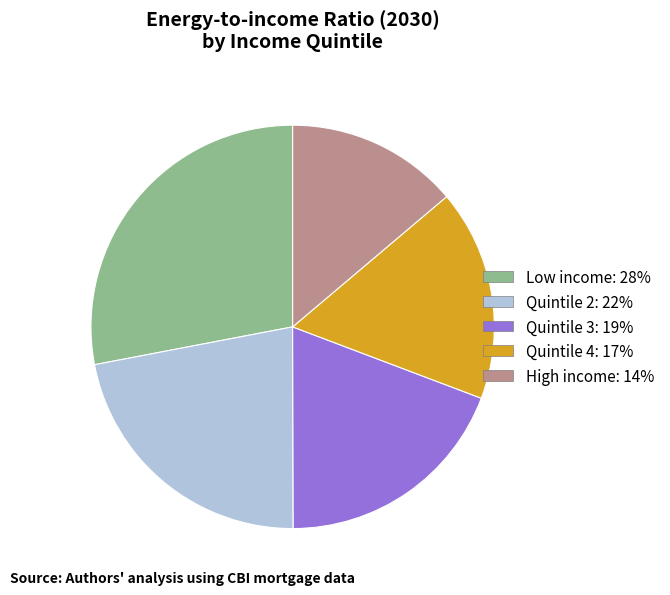

How many slices are in this pie chart?

5